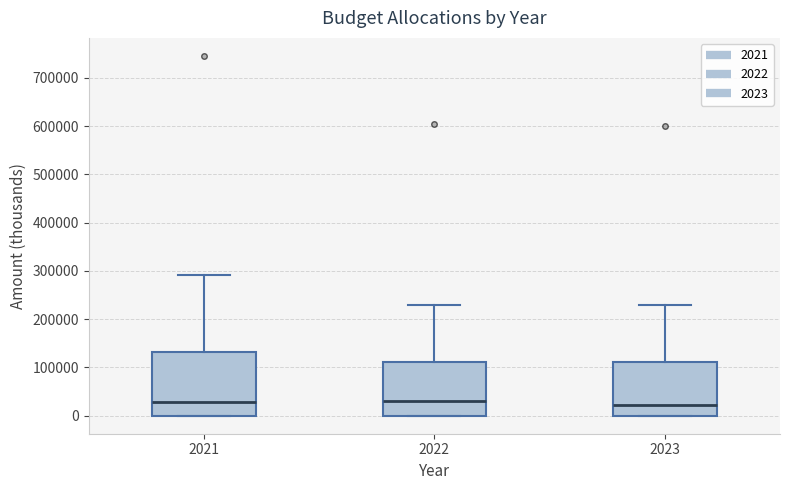

Where does the median line of the box at x = 2023 sit on the y-axis? The values are not printed on the chart, so give them approximately, as read against the axis.

20000